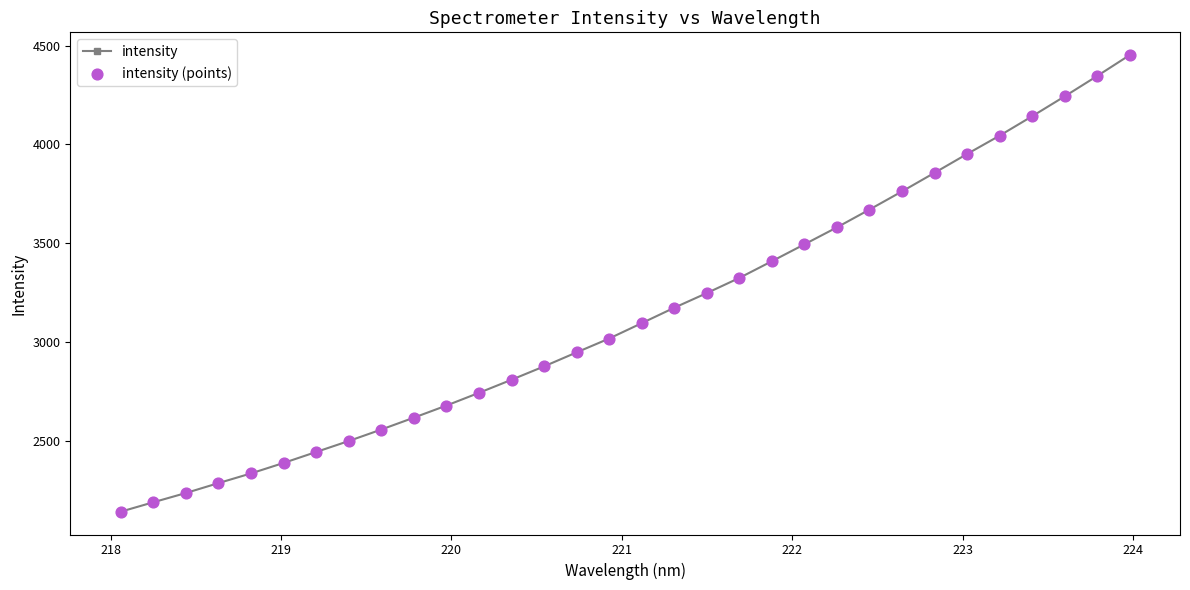

What is the minimum value shown in the chart?

2144.0